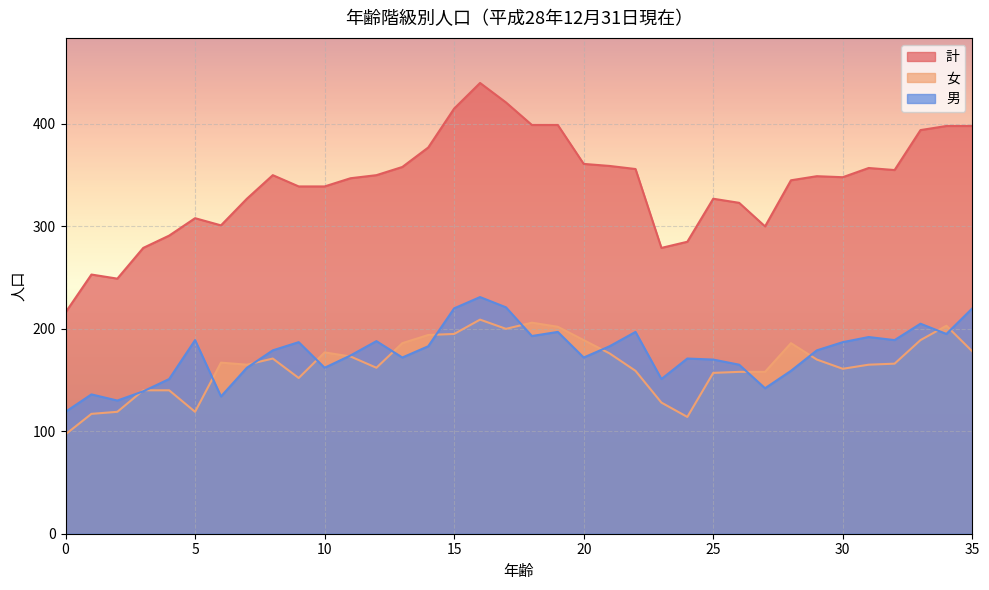

Which category has the highest value in the 男 series?

16